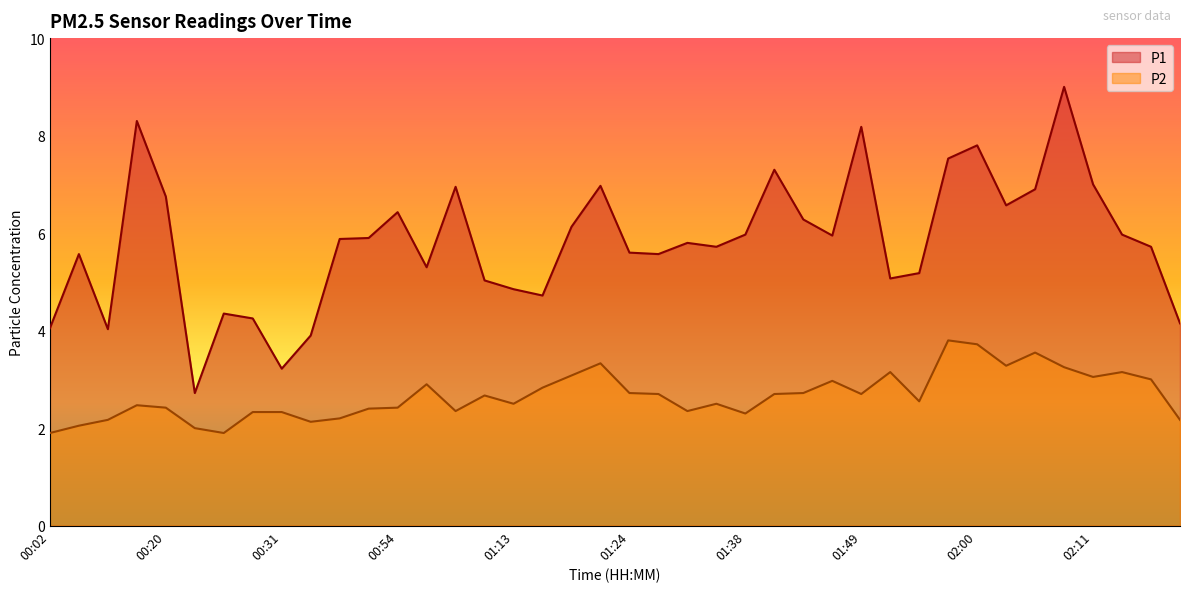

Reading right to left, transcribe all the data shown in this chart.

P1: 02:34=4.2	02:31=5.7	02:14=6.0	02:11=7.0	02:08=9.0	02:06=6.9	02:03=6.6	02:00=7.8	01:57=7.5	01:55=5.2	01:52=5.1	01:49=8.2	01:46=6.0	01:44=6.3	01:40=7.3	01:38=6.0	01:34=5.7	01:32=5.8	01:29=5.6	01:24=5.6	01:21=7.0	01:19=6.1	01:16=4.7	01:13=4.8	01:10=5.0	01:00=7.0	00:58=5.3	00:54=6.4	00:46=5.9	00:39=5.9	00:36=3.9	00:31=3.2	00:28=4.2	00:26=4.3	00:23=2.7	00:20=6.8	00:17=8.3	00:11=4.0	00:09=5.6	00:02=4.0
P2: 02:34=2.2	02:31=3.0	02:14=3.1	02:11=3.0	02:08=3.2	02:06=3.5	02:03=3.3	02:00=3.7	01:57=3.8	01:55=2.5	01:52=3.1	01:49=2.7	01:46=3.0	01:44=2.7	01:40=2.7	01:38=2.3	01:34=2.5	01:32=2.4	01:29=2.7	01:24=2.7	01:21=3.3	01:19=3.1	01:16=2.8	01:13=2.5	01:10=2.7	01:00=2.4	00:58=2.9	00:54=2.4	00:46=2.4	00:39=2.2	00:36=2.1	00:31=2.3	00:28=2.3	00:26=1.9	00:23=2.0	00:20=2.4	00:17=2.5	00:11=2.2	00:09=2.0	00:02=1.9